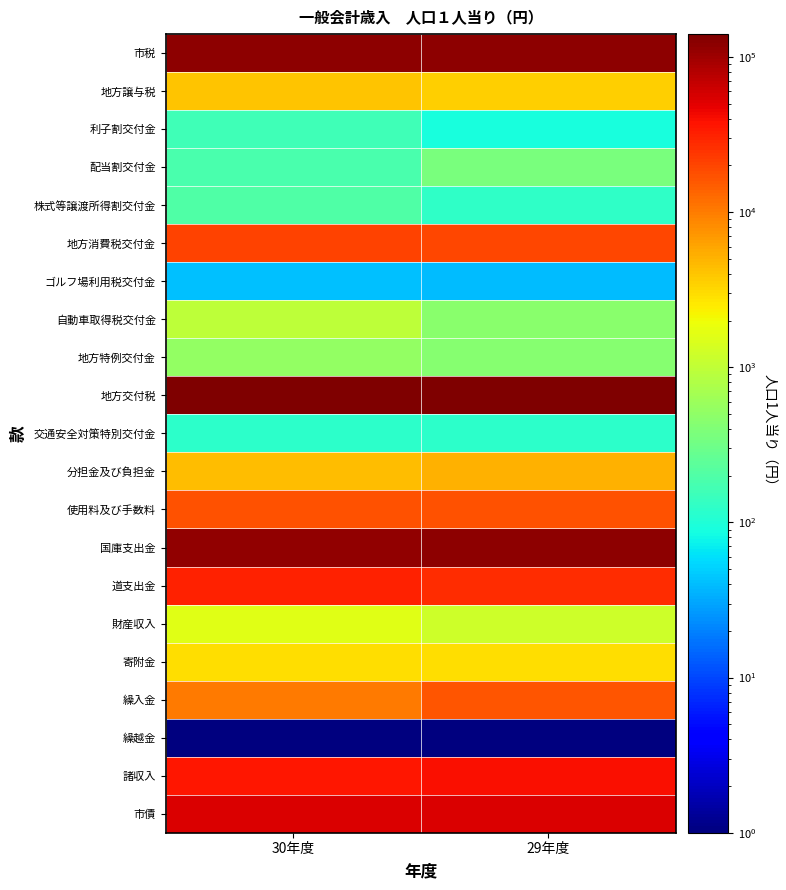

Reading left to right, transcribe all the data shown in this chart.

市税: 30年度=119875.0	29年度=120735.0
地方譲与税: 30年度=3996.0	29年度=3493.0
利子割交付金: 30年度=158.0	29年度=92.0
配当割交付金: 30年度=181.0	29年度=369.0
株式等譲渡所得割交付金: 30年度=199.0	29年度=127.0
地方消費税交付金: 30年度=20300.0	29年度=19801.0
ゴルフ場利用税交付金: 30年度=41.0	29年度=40.0
自動車取得税交付金: 30年度=977.0	29年度=456.0
地方特例交付金: 30年度=519.0	29年度=442.0
地方交付税: 30年度=140404.0	29年度=134336.0
交通安全対策特別交付金: 30年度=123.0	29年度=121.0
分担金及び負担金: 30年度=4466.0	29年度=5167.0
使用料及び手数料: 30年度=17382.0	29年度=17289.0
国庫支出金: 30年度=111655.0	29年度=116850.0
道支出金: 30年度=31697.0	29年度=27487.0
財産収入: 30年度=1580.0	29年度=1195.0
寄附金: 30年度=2939.0	29年度=2900.0
繰入金: 30年度=10144.0	29年度=16162.0
繰越金: 30年度=0.1	29年度=0.1
諸収入: 30年度=35462.0	29年度=39136.0
市債: 30年度=53669.0	29年度=54928.0